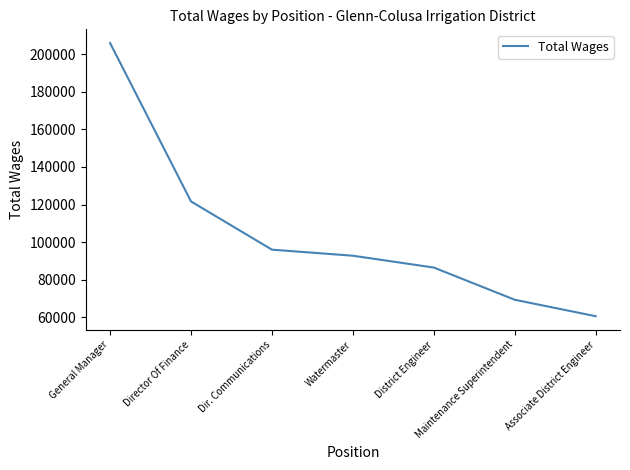

Read the value at Maintenance Superintendent.

69386